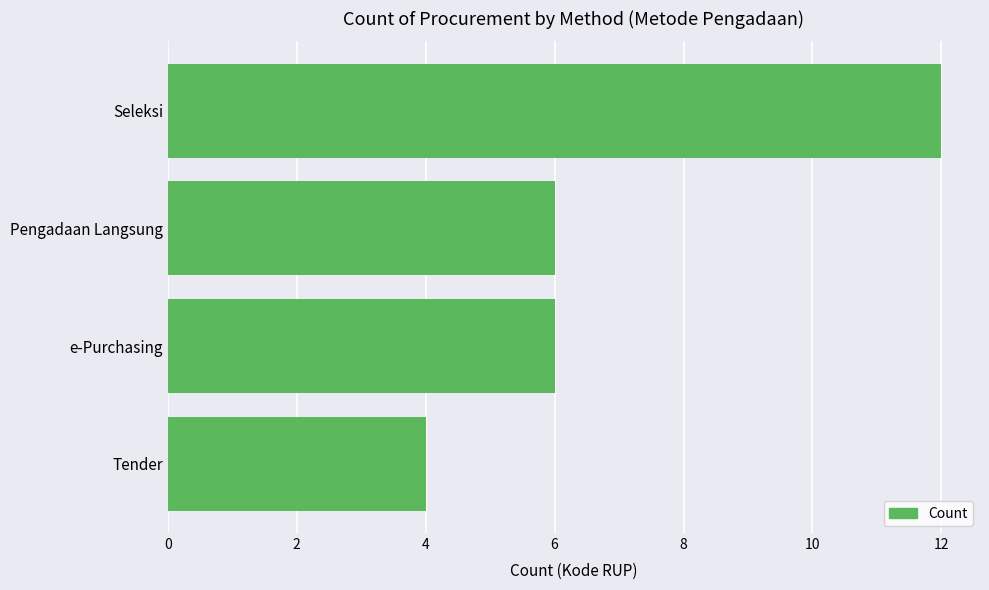

Count the number of data series in this chart.

1